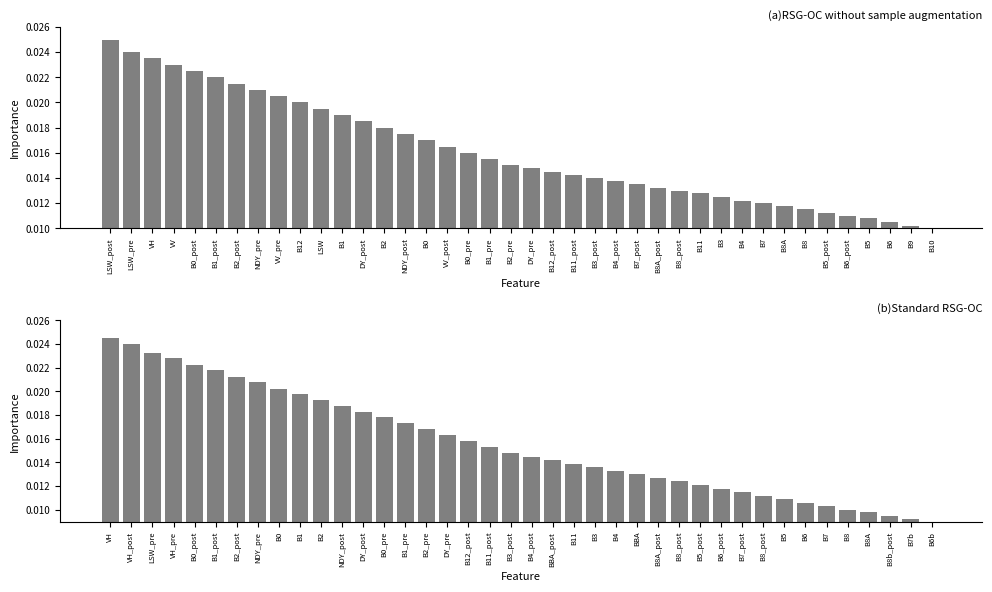

The value of Standard RSG-OC at B2_post is 0.0. True or false?

False